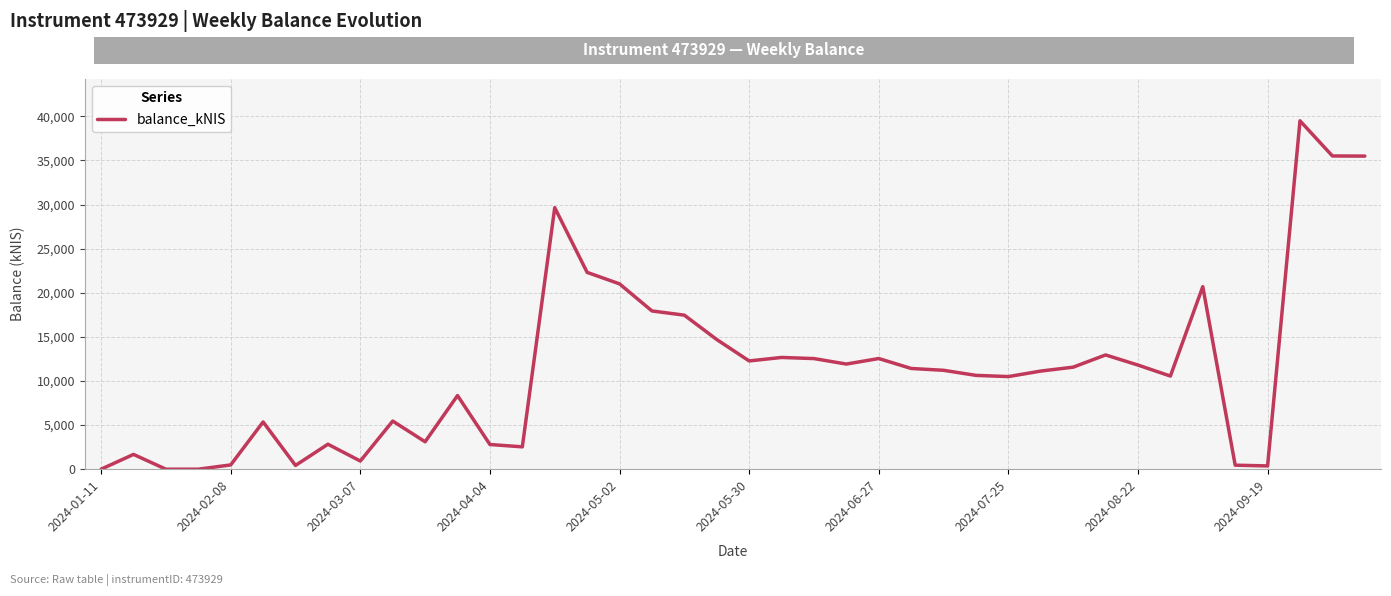

What is the maximum value shown in the chart?

39489.9